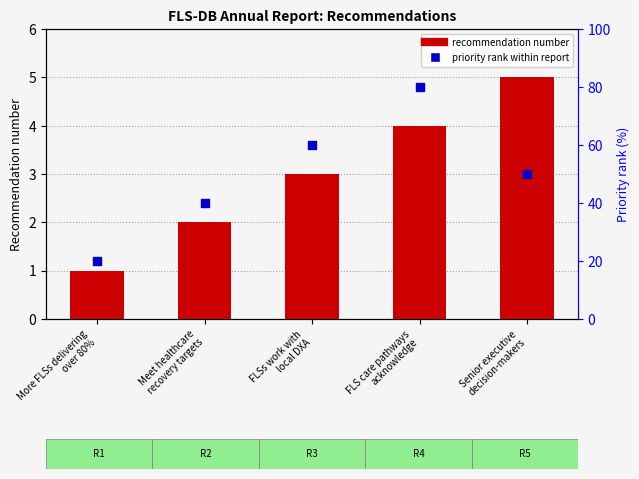

What is the total value across all series at Senior executive
decision-makers?

55